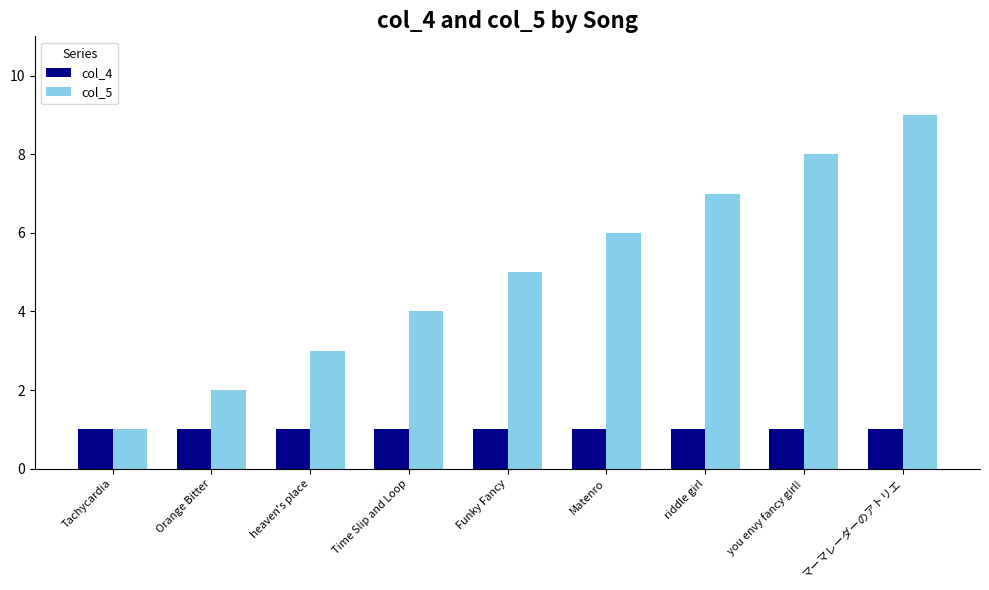

What is the sum of the col_4 values at you envy fancy girl! and マーマレーダーのアトリエ?

2